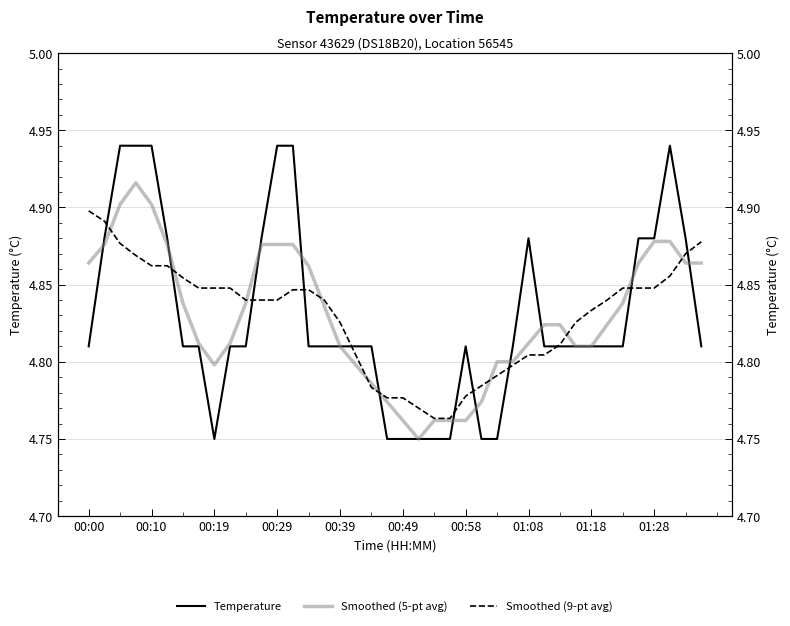

How many lines are shown in the chart?

3